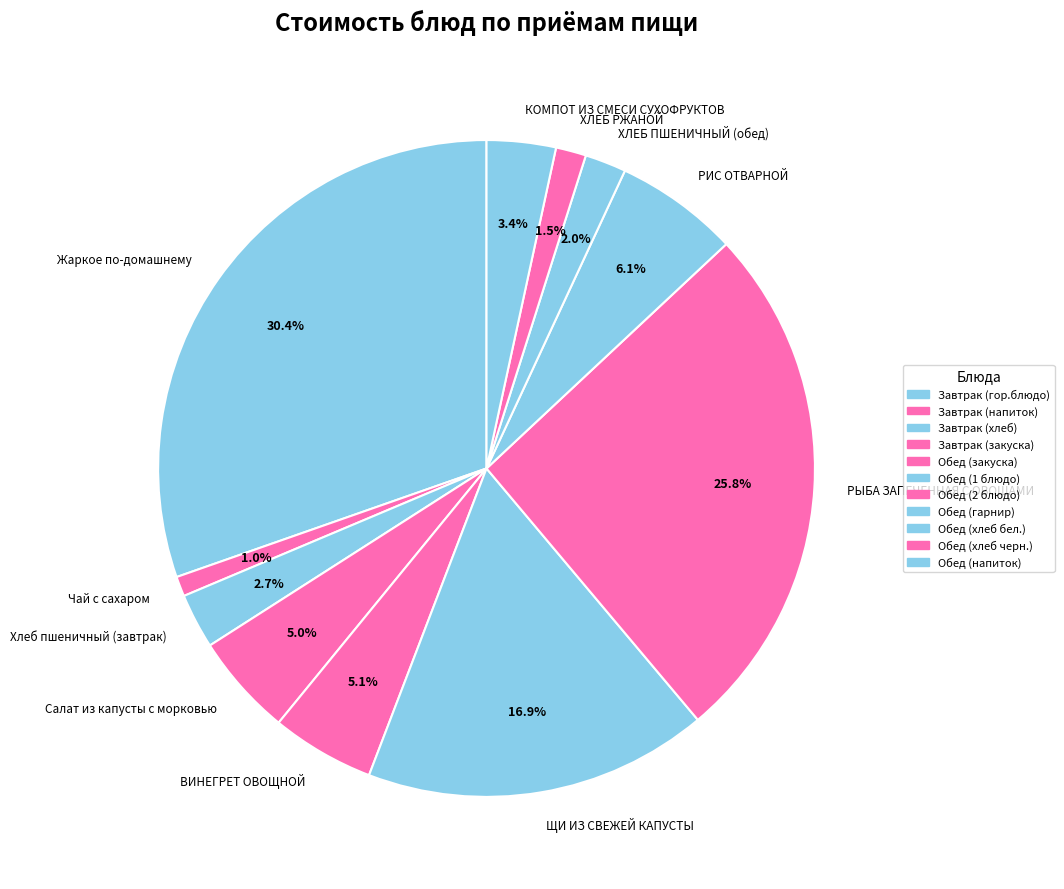

Which has a higher value, РИС ОТВАРНОЙ or ЩИ ИЗ СВЕЖЕЙ КАПУСТЫ?

ЩИ ИЗ СВЕЖЕЙ КАПУСТЫ